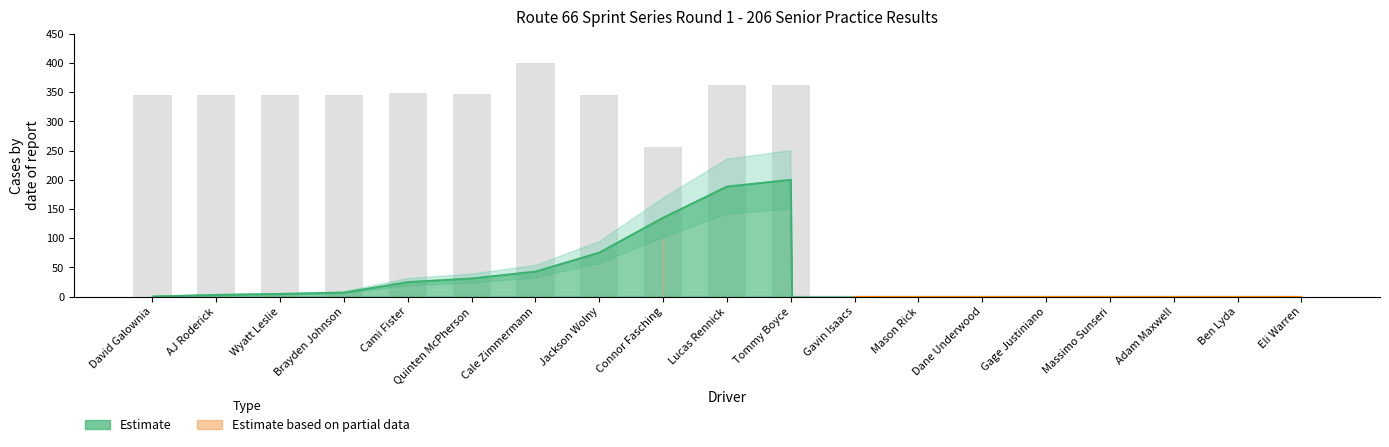

The value at Connor Fasching is 255.9. True or false?

True